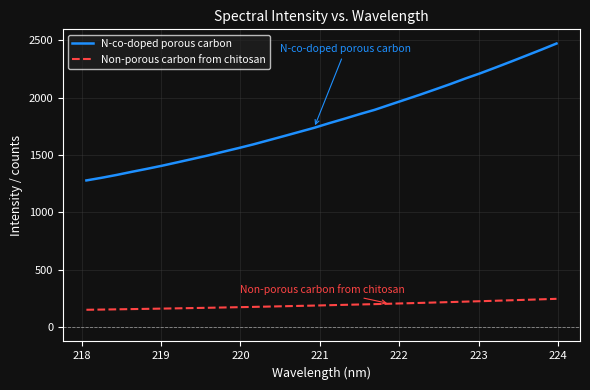

What is the difference between the maximum and minimum values in the N-co-doped porous carbon series?

1192.0